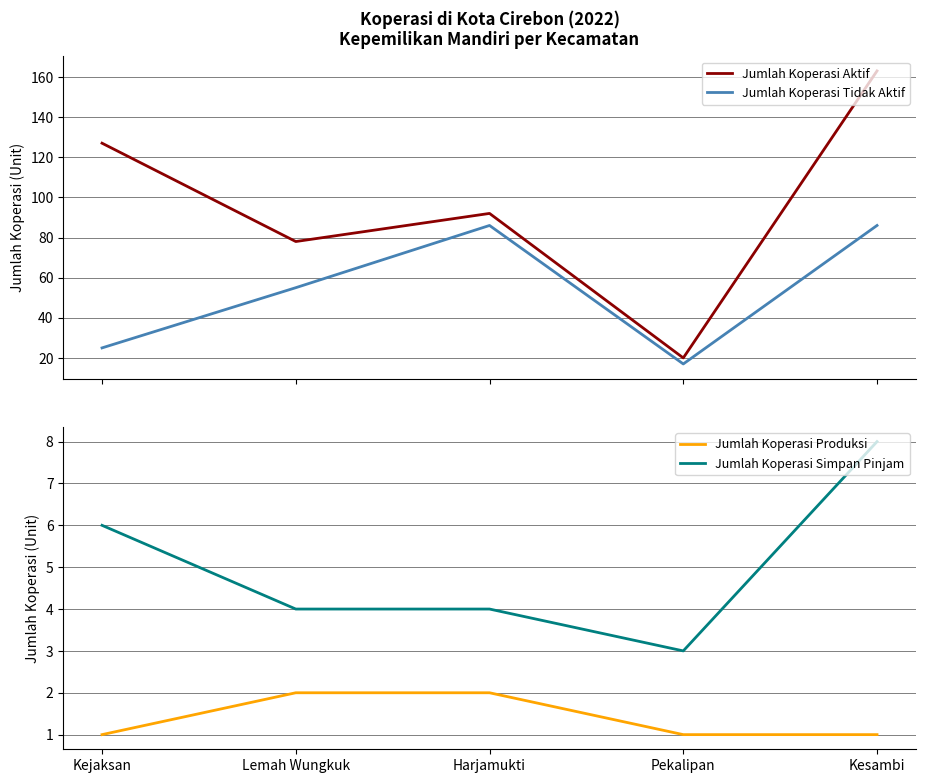

True or false: Jumlah Koperasi Produksi and Jumlah Koperasi Aktif intersect in this chart.

False